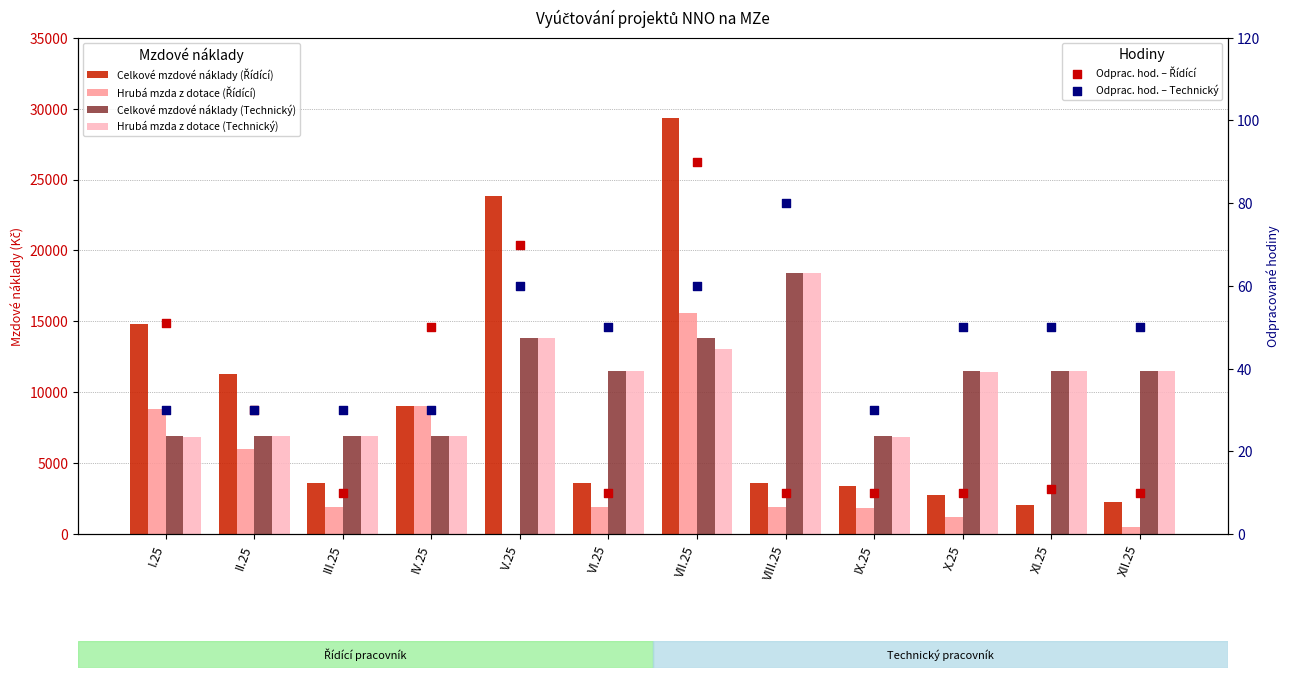

Which series contains the lowest Y value?

Hrubá mzda z dotace (Řídící)